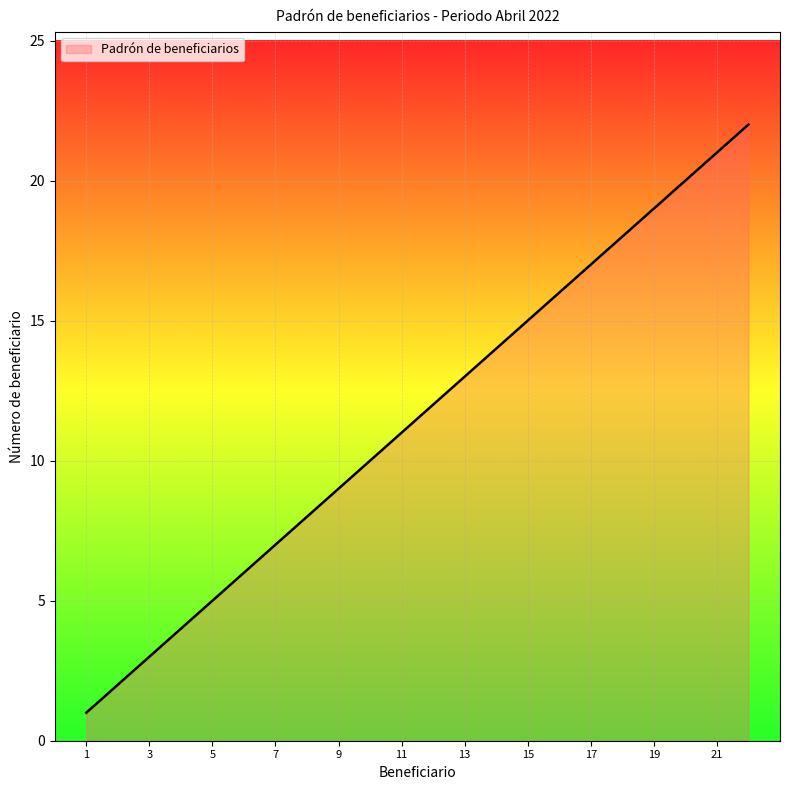

What is the average value?

12